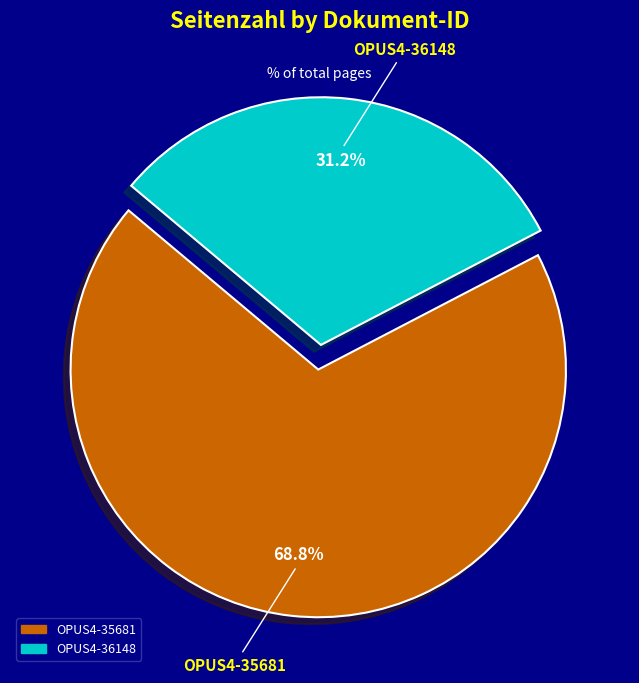

The OPUS4-35681 slice represents 69% of the pie. True or false?

True